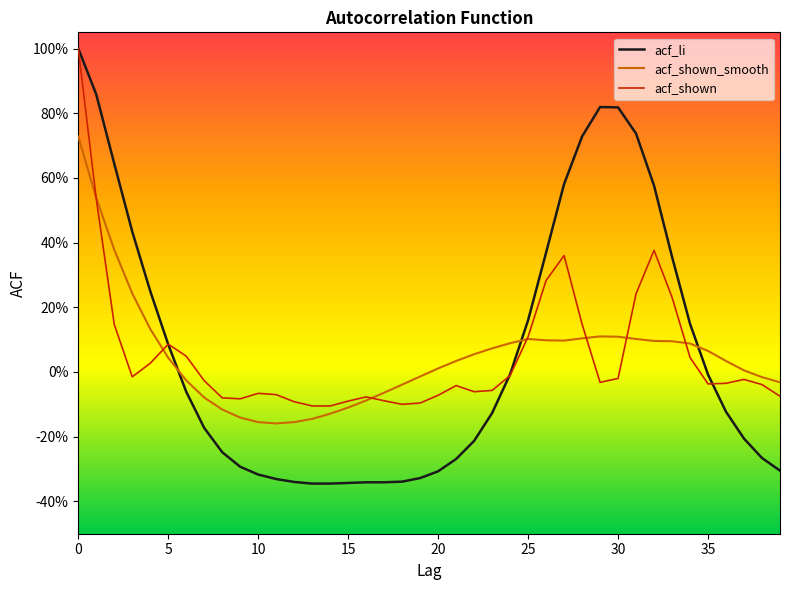

What is the minimum value for acf_shown?

-0.1